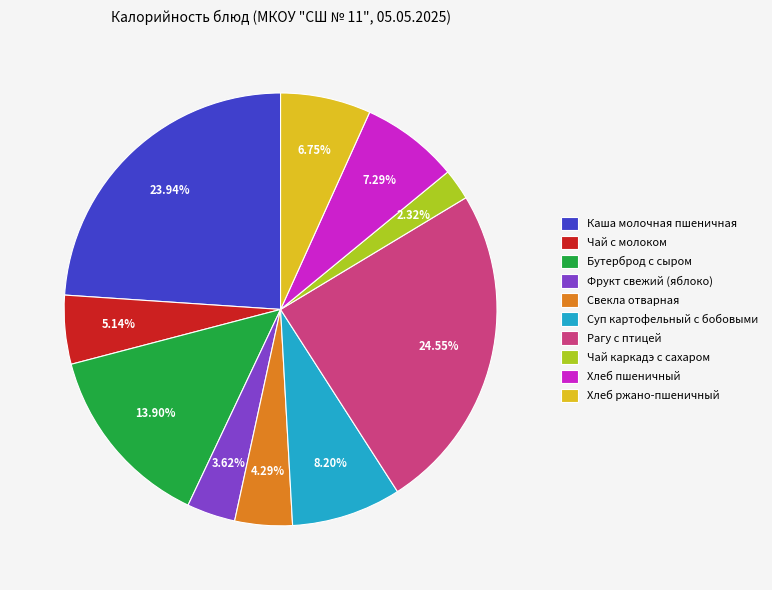

To the nearest percent, what is the average slice percentage?

10%